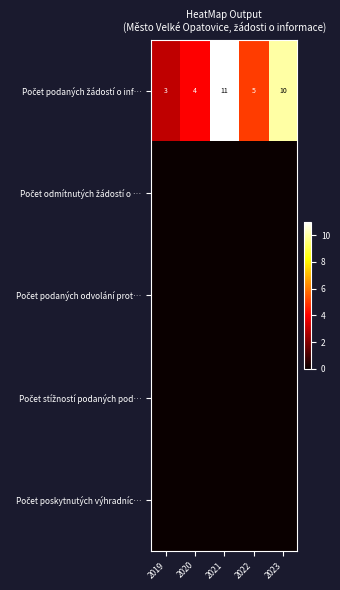

True or false: Počet stížností podaných pod… has a value of 0 at 2022.

True